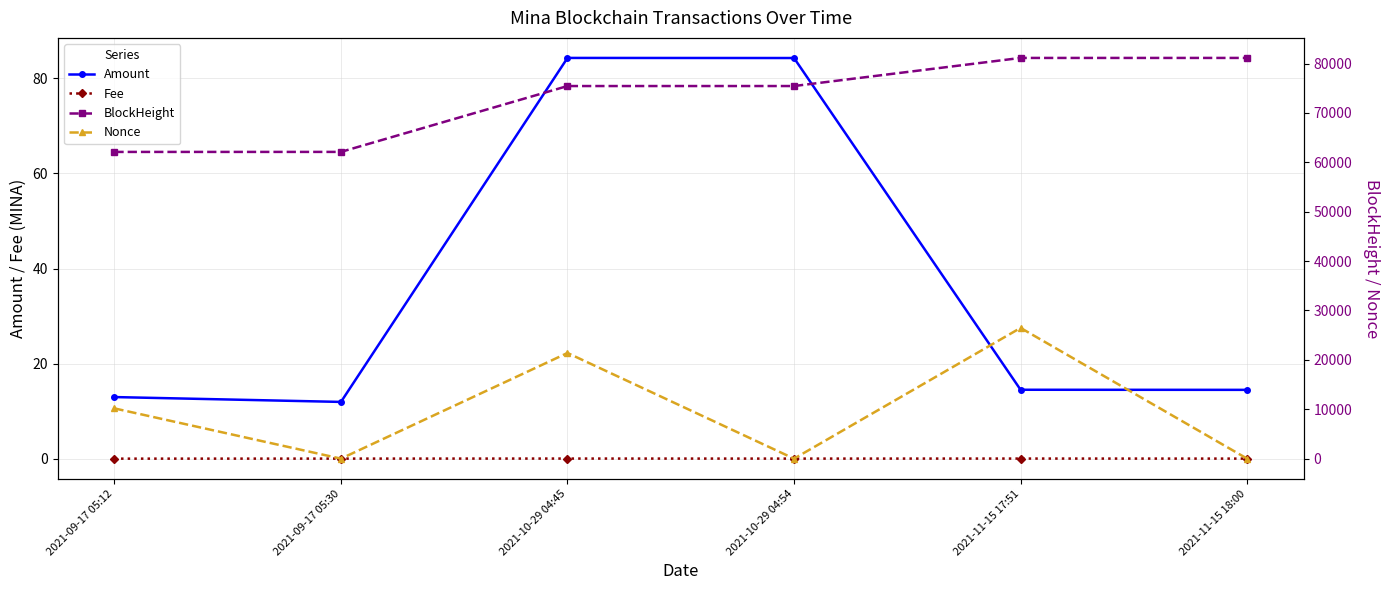

True or false: BlockHeight has a value of 23508.5 at 2021-11-15 18:00.

False